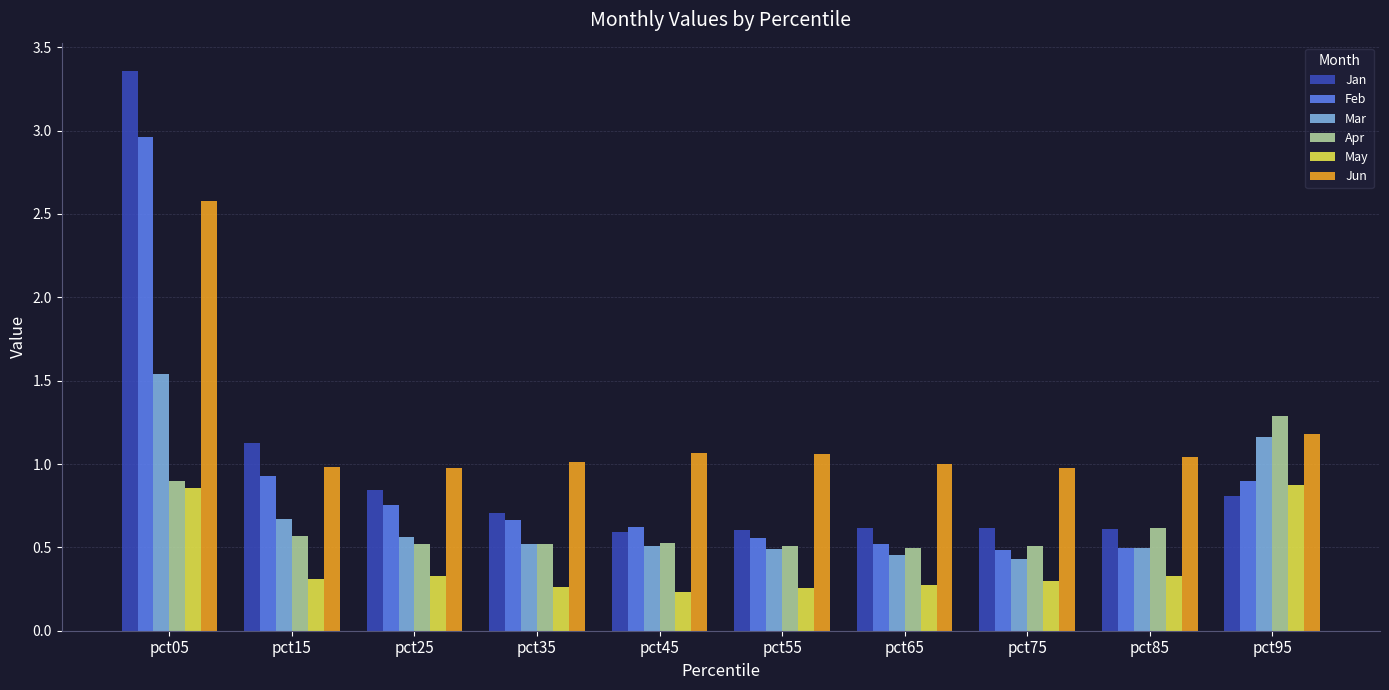

What is the sum of all Jan values?

9.9